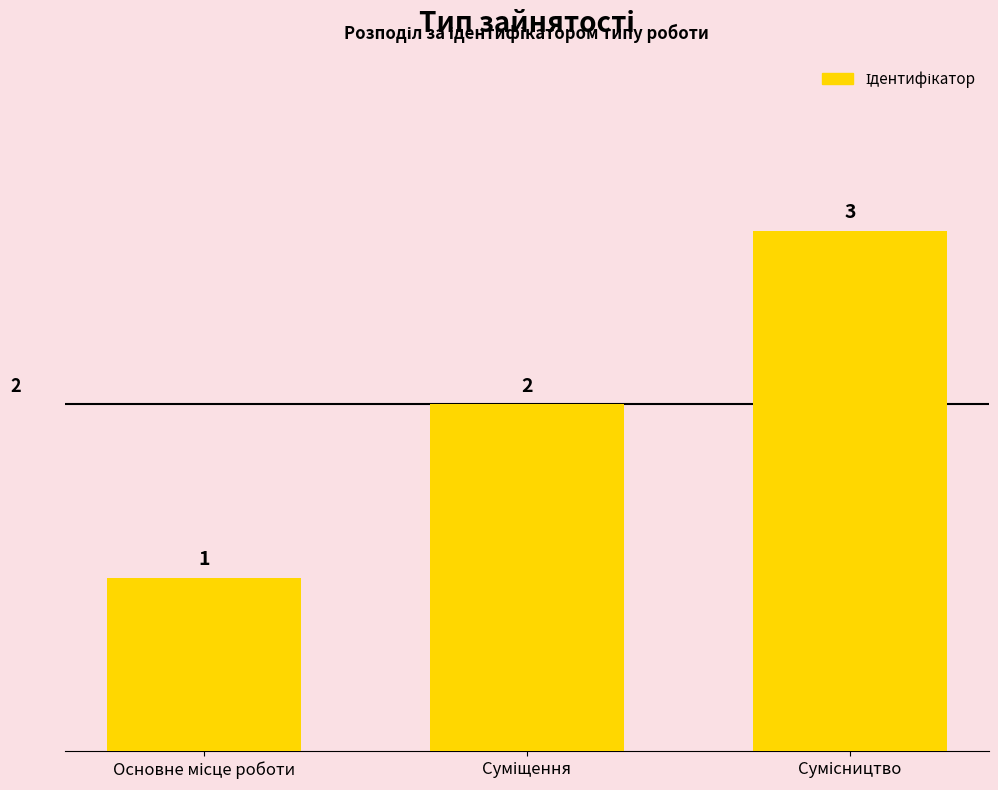

What is the maximum value shown in the chart?

3